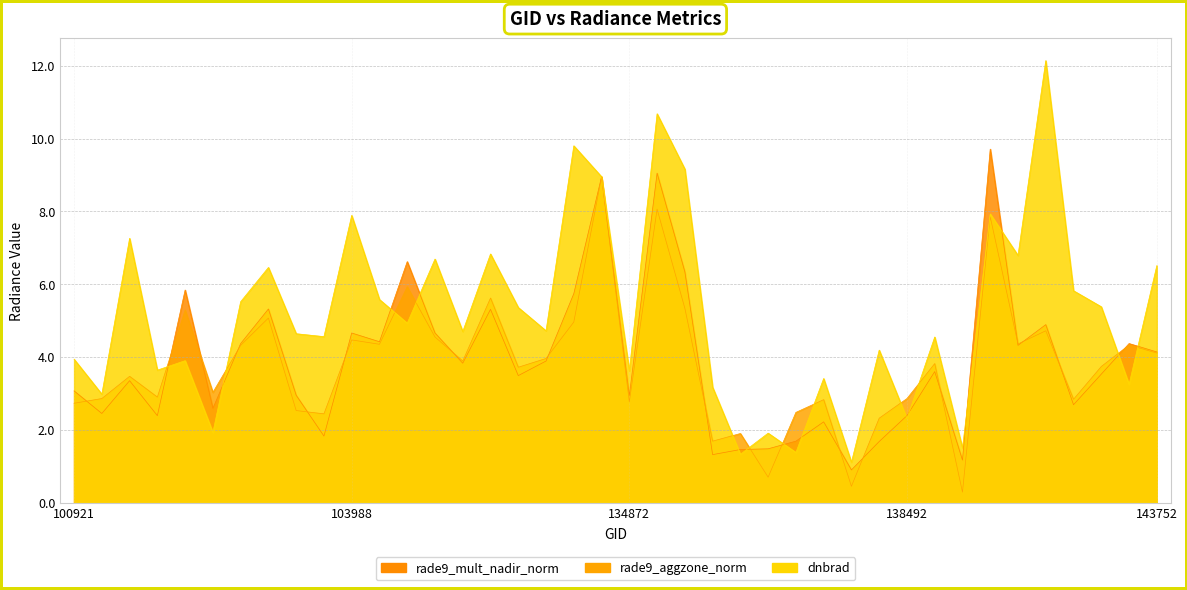

How many data points does each series have?

40